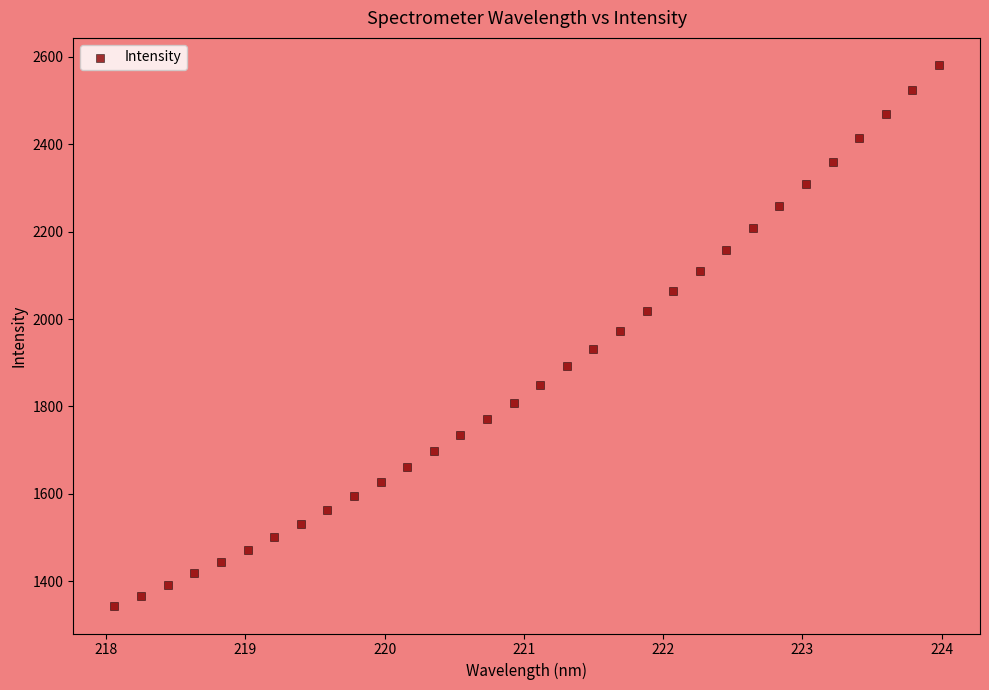

What is the range of X values (max minus min)?

5.9